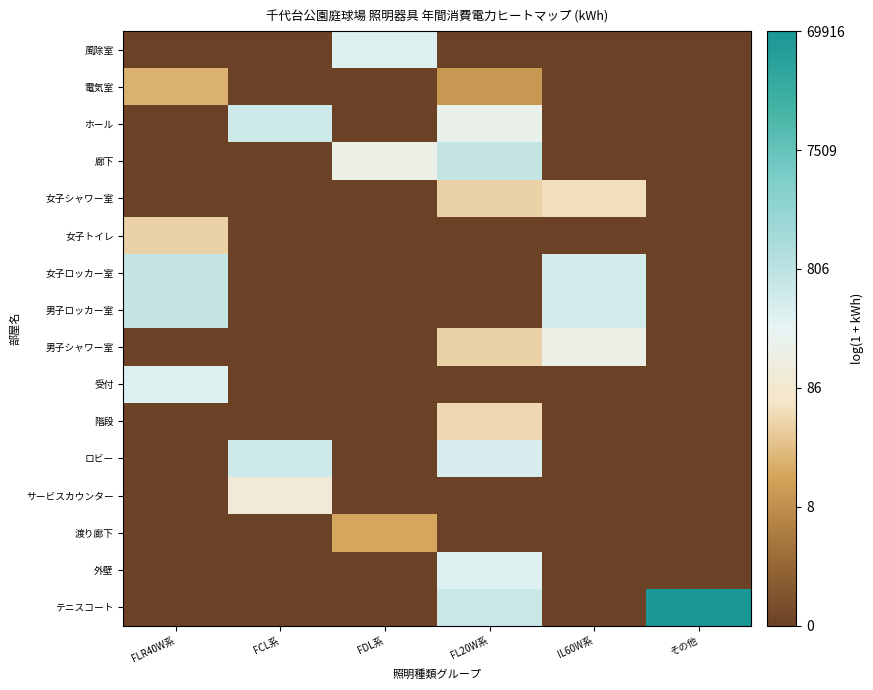

Count the number of data series in this chart.

16